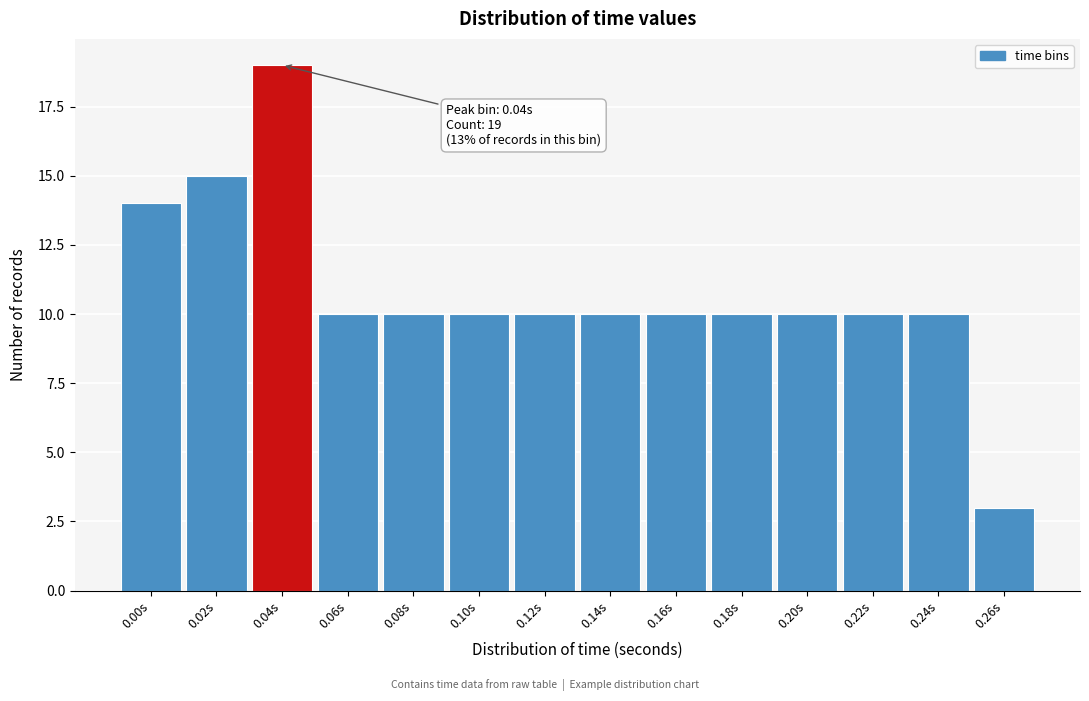

Reading right to left, what are all the values shown in this chart?

0.26s=3	0.24s=10	0.22s=10	0.20s=10	0.18s=10	0.16s=10	0.14s=10	0.12s=10	0.10s=10	0.08s=10	0.06s=10	0.04s=19	0.02s=15	0.00s=14